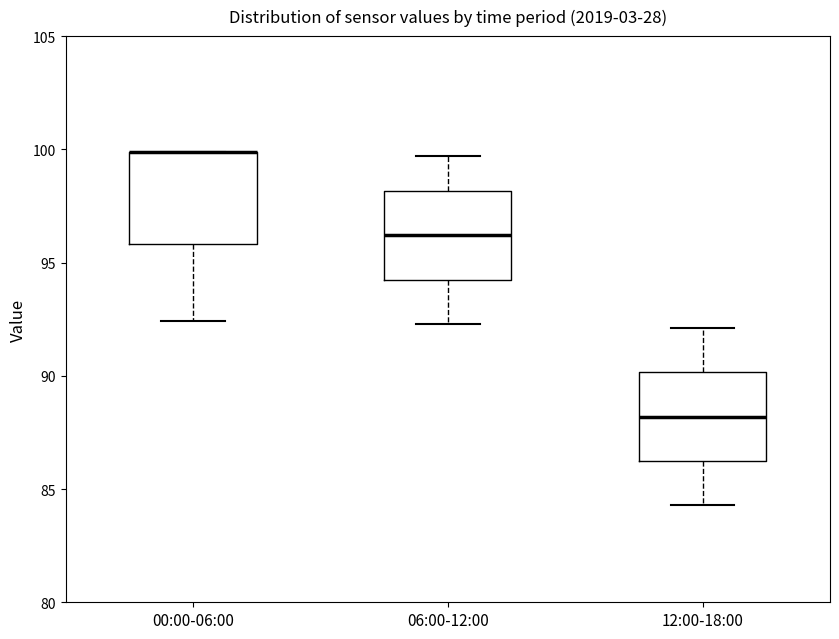

Reading left to right, read every box against the y-axis: the position of its median line, the range the box covers, and the ends of its whiskers. The values are not printed on the chart, so give them approximately, as read against the axis.

00:00-06:00: median 100.0 (drawn on the box's upper edge), box 96.0 to 100.0, whiskers 92.5 to 100.0
06:00-12:00: median 96.0, box 94.5 to 98.0, whiskers 92.5 to 99.5
12:00-18:00: median 88.0, box 86.5 to 90.0, whiskers 84.5 to 92.0